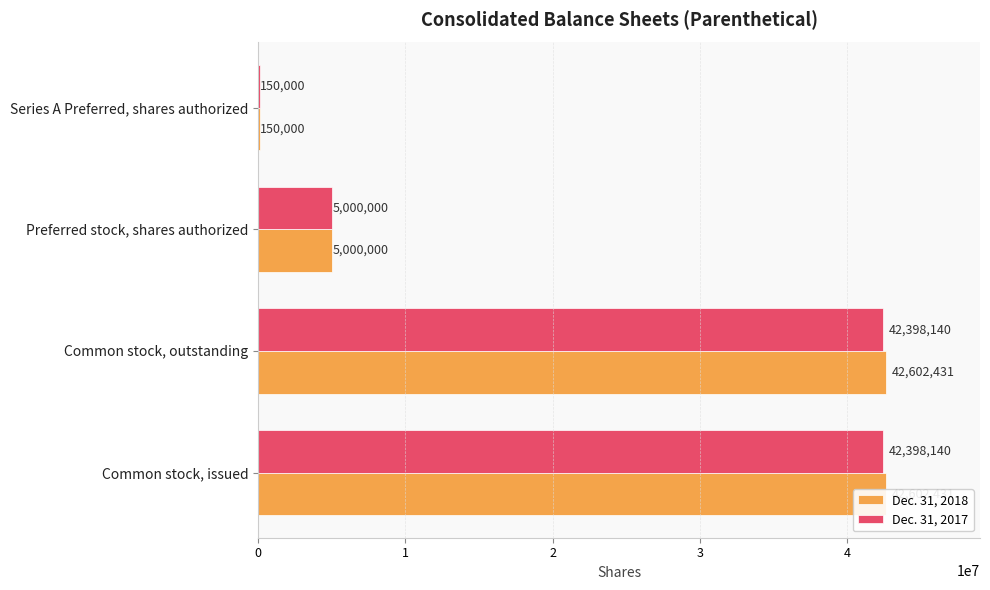

What is the average value of the Dec. 31, 2017 series?

22486570